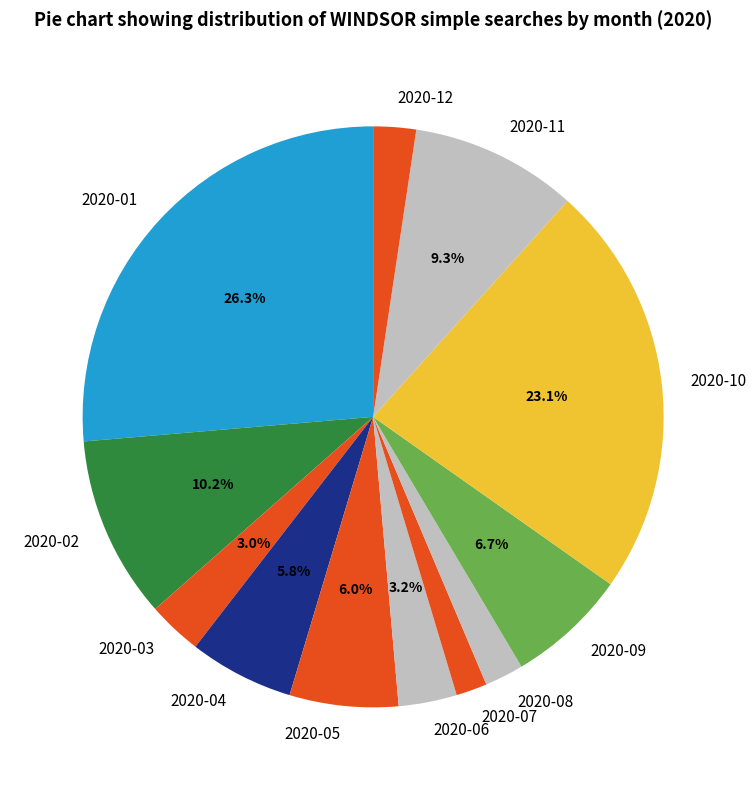

What is the largest slice in the pie chart?

2020-01